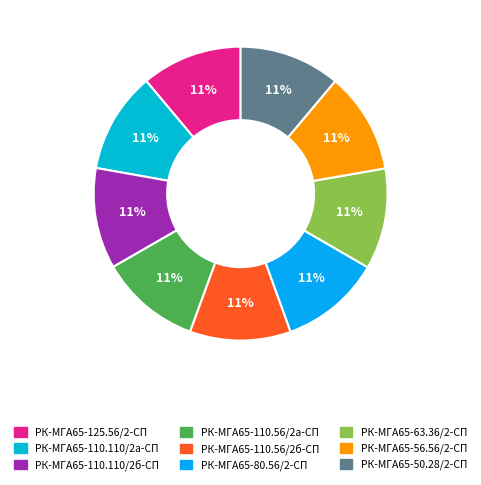

To the nearest percent, what is the average slice percentage?

11%